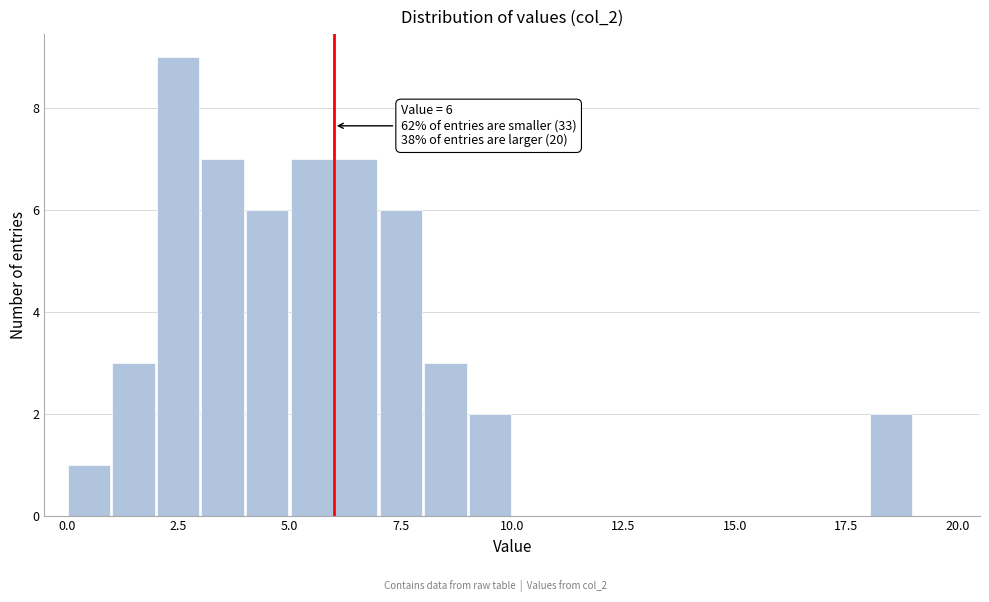

Around what value on the x-axis is the tallest bar? Give the approximate position of its centre, as read against the axis.

2.5